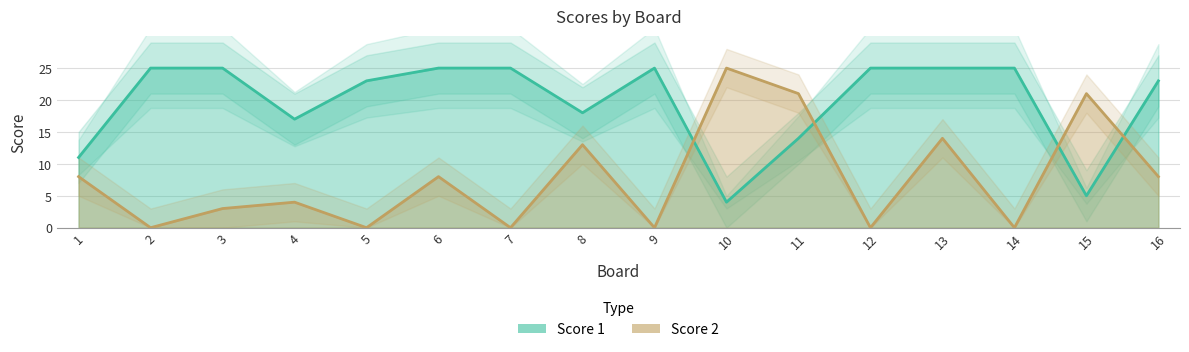

True or false: Score 1 and Score 2 intersect in this chart.

True